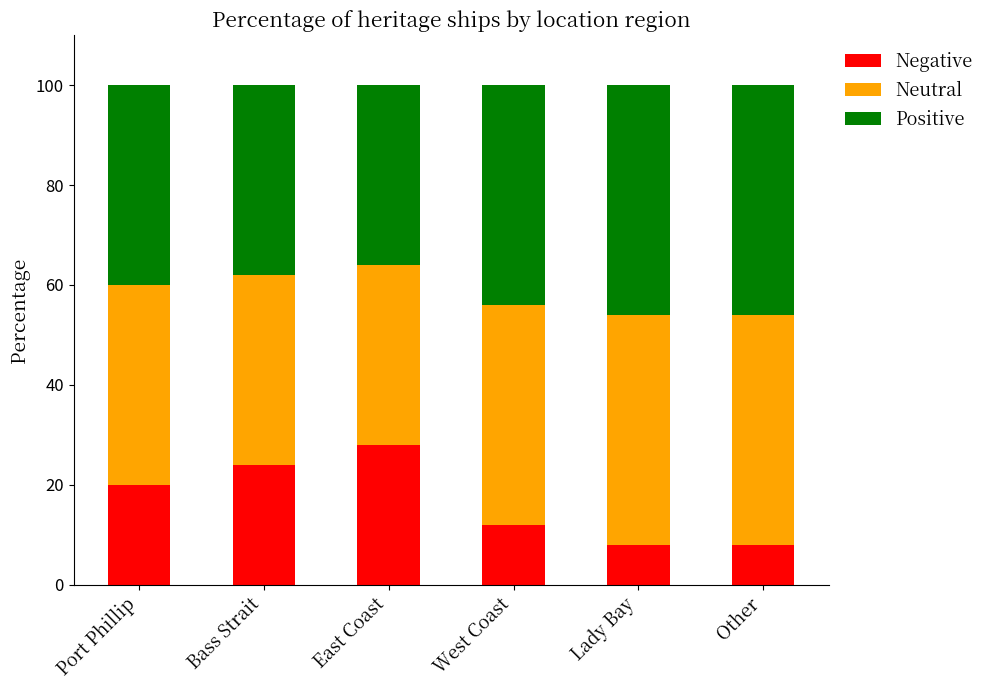

At which label is Negative closest to 18?

Port Phillip